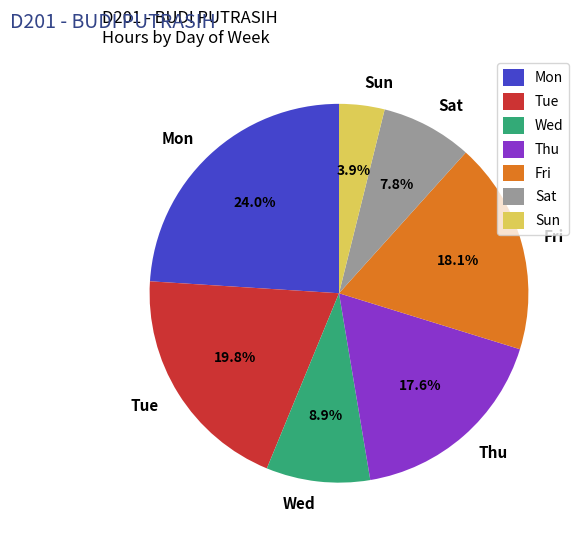

Rank the categories by value from highest to lowest.

Mon, Tue, Fri, Thu, Wed, Sat, Sun